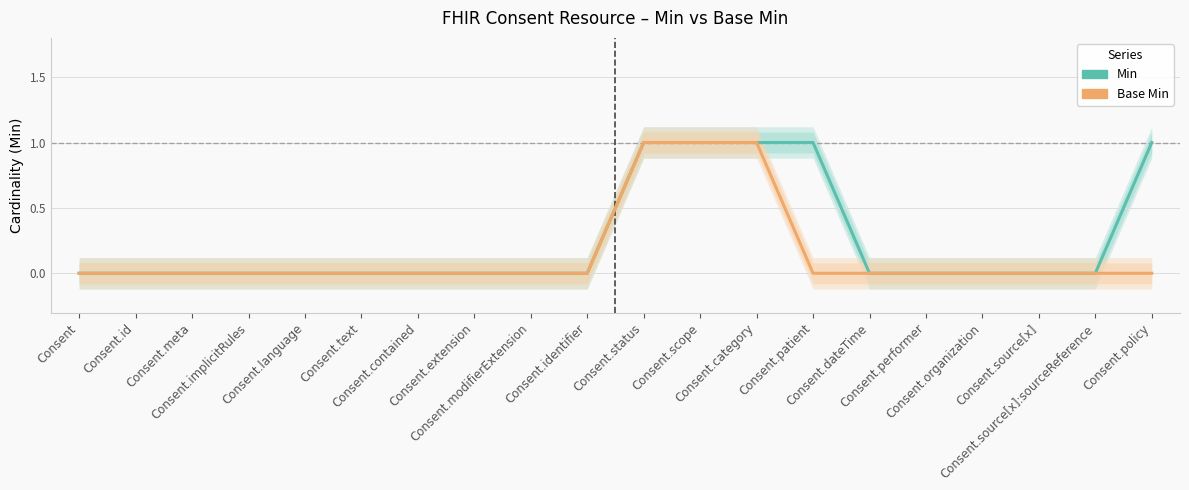

True or false: Base Min has a value of 0 at Consent.

False